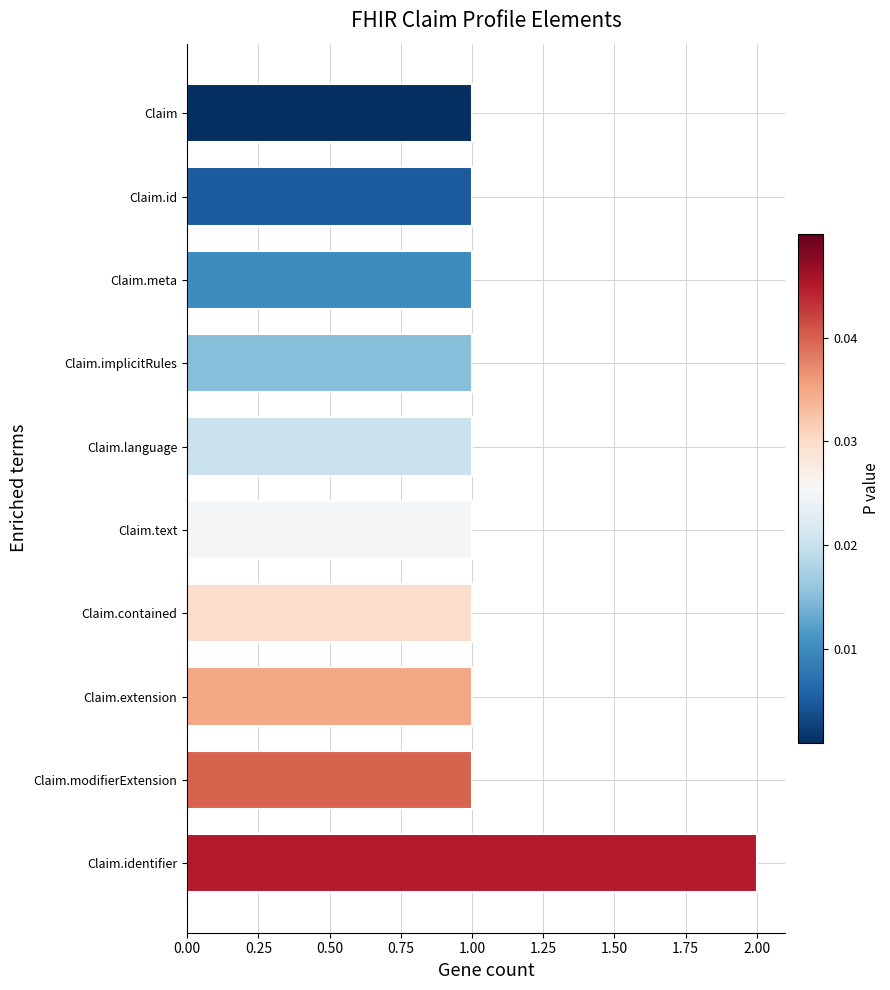

What is the sum of the values at Claim.identifier and Claim.text?

3